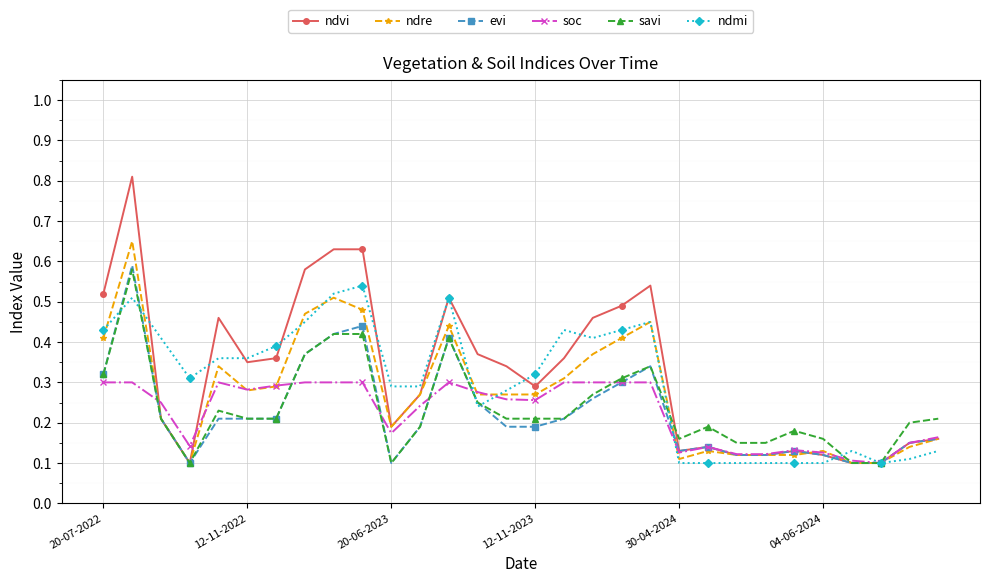

At how many categories does at least one series exceed 0?

30